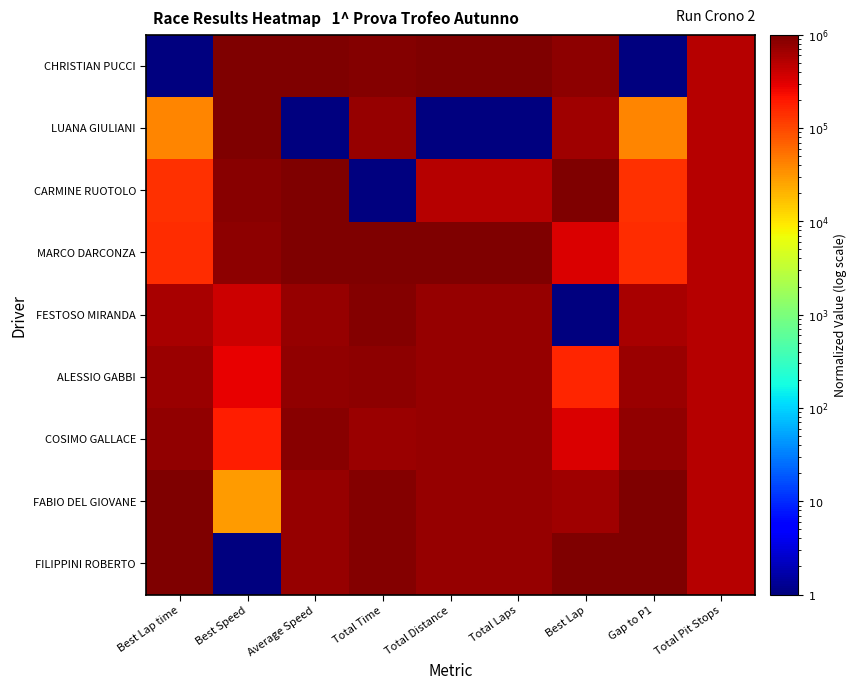

Which series has the largest total across all categories?

FILIPPINI ROBERTO